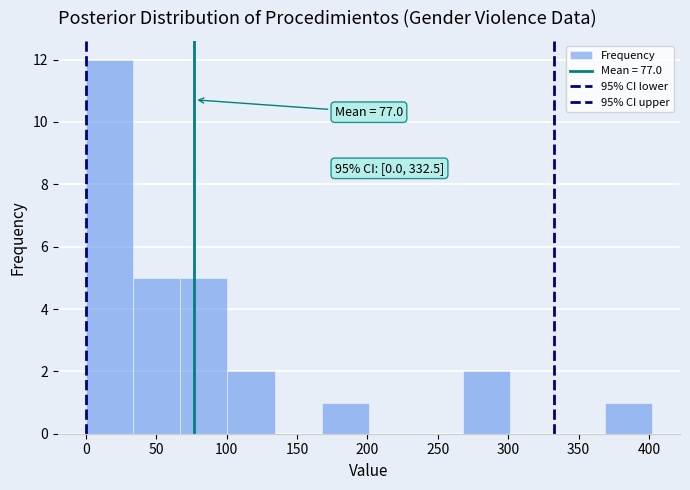

Which range on the x-axis has the tallest bar?

0.0 to 33.5